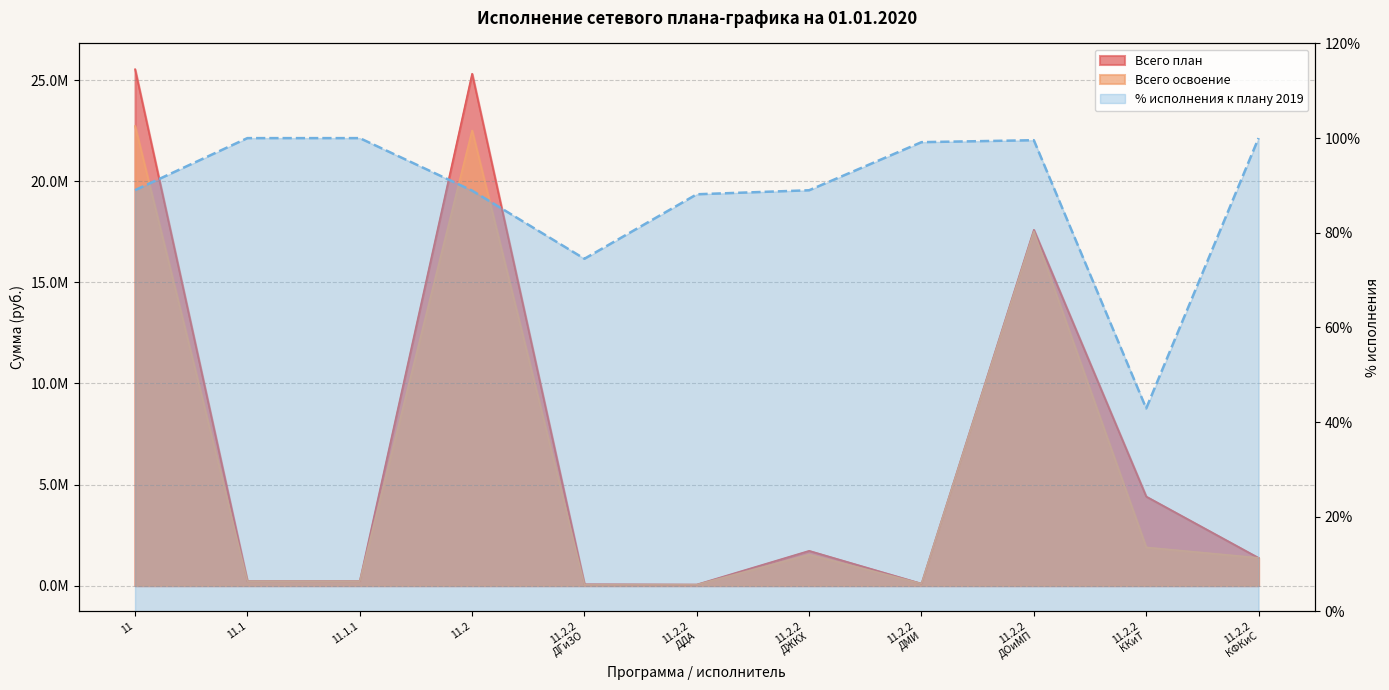

The value of Всего план at 11.2.2
ККиТ is 7052647.4. True or false?

False